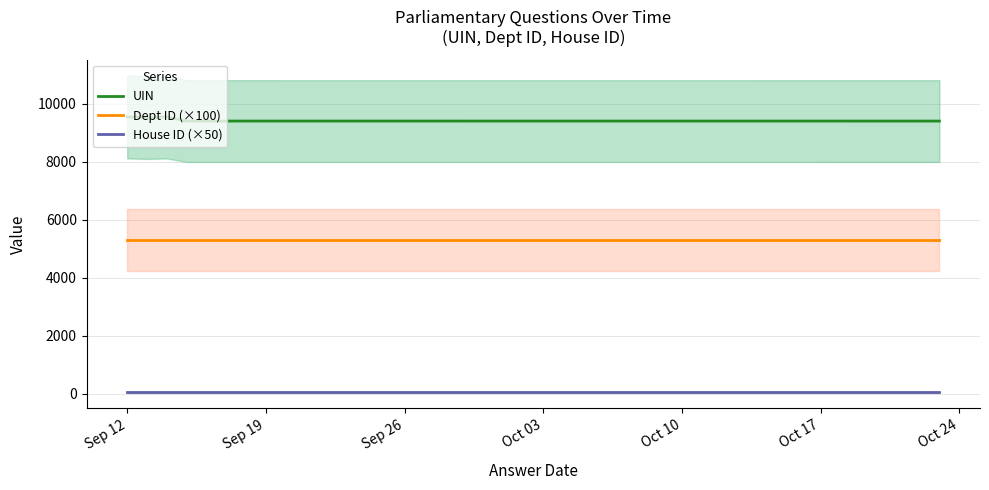

What are all the series names shown in the legend?

UIN, Dept ID (×100), House ID (×50)